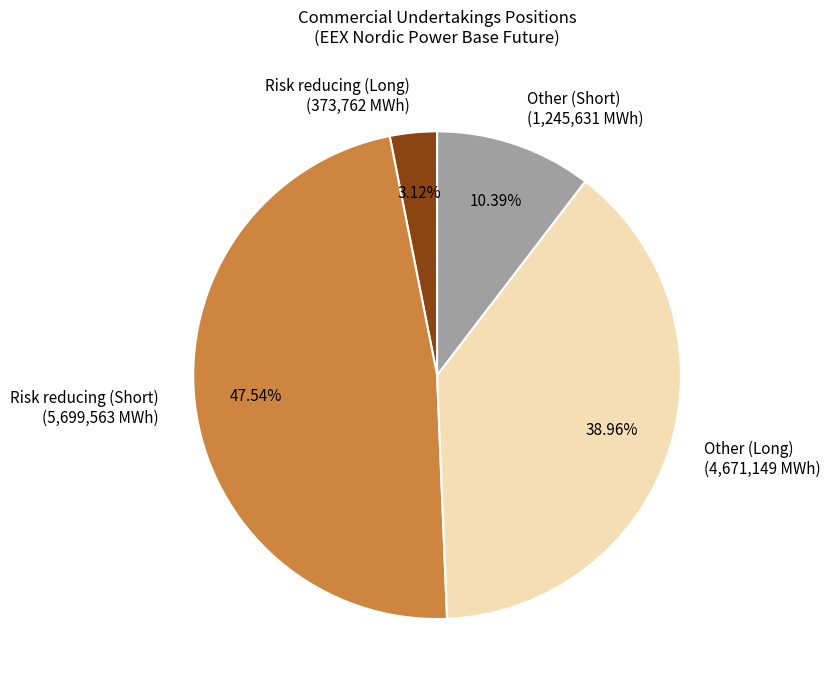

Approximately how many times larger is the value at Risk reducing (Short) (5,699,563 MWh) compared to Other (Short) (1,245,631 MWh)?

4.6